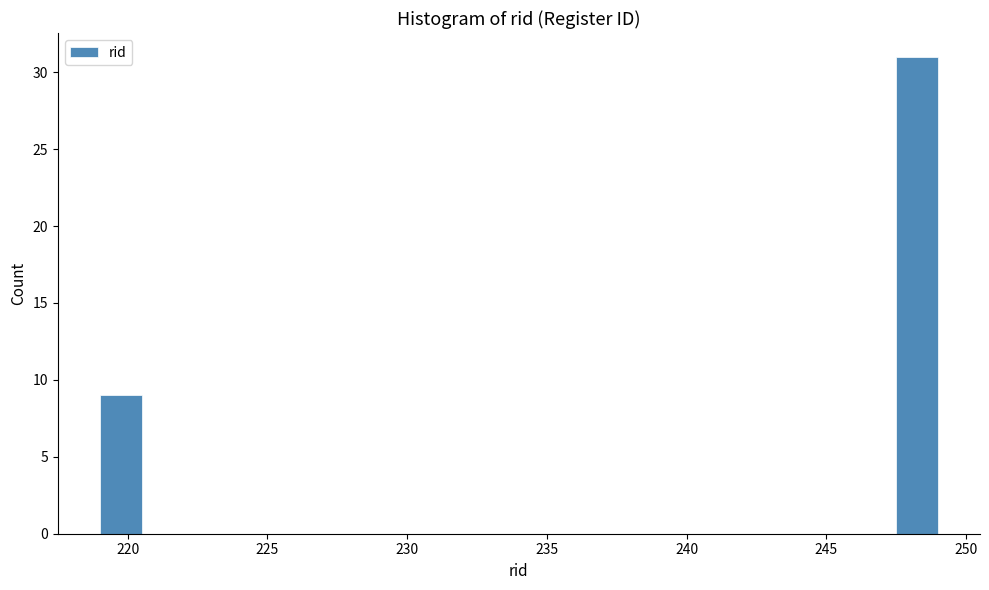

Around what value on the x-axis is the tallest bar? Give the approximate position of its centre, as read against the axis.

248.5